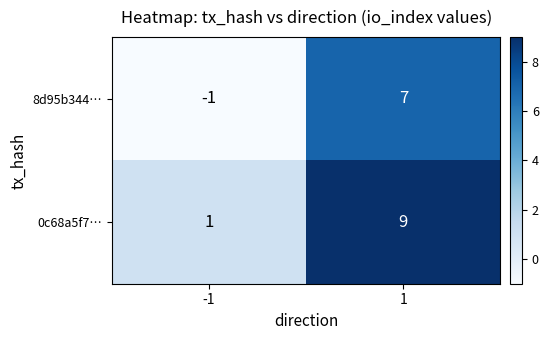

How many data points does each series have?

2